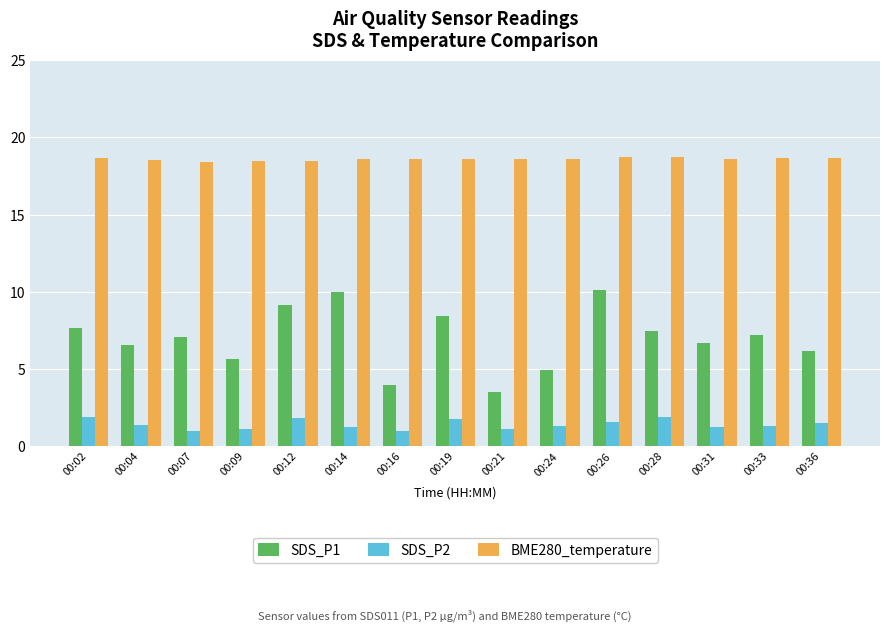

The value of SDS_P1 at 00:16 is 4.0. True or false?

True